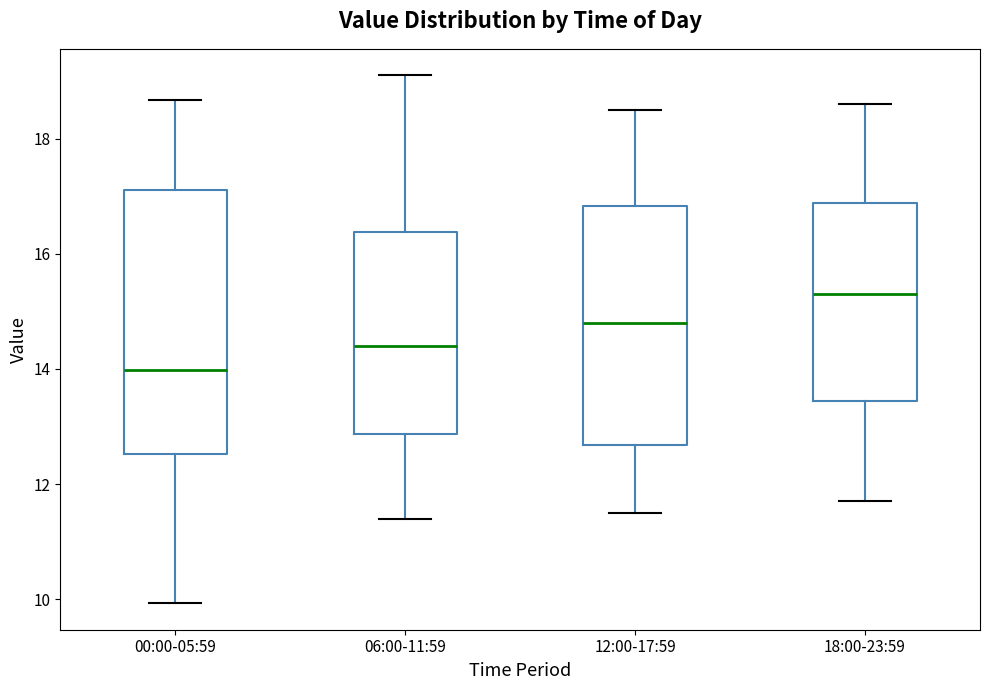

Reading left to right, read every box against the y-axis: the position of its median line, the range the box covers, and the ends of its whiskers. The values are not printed on the chart, so give them approximately, as read against the axis.

00:00-05:59: median 14.0, box 12.6 to 17.2, whiskers 10.0 to 18.6
06:00-11:59: median 14.4, box 12.8 to 16.4, whiskers 11.4 to 19.2
12:00-17:59: median 14.8, box 12.6 to 16.8, whiskers 11.6 to 18.6
18:00-23:59: median 15.4, box 13.4 to 16.8, whiskers 11.8 to 18.6